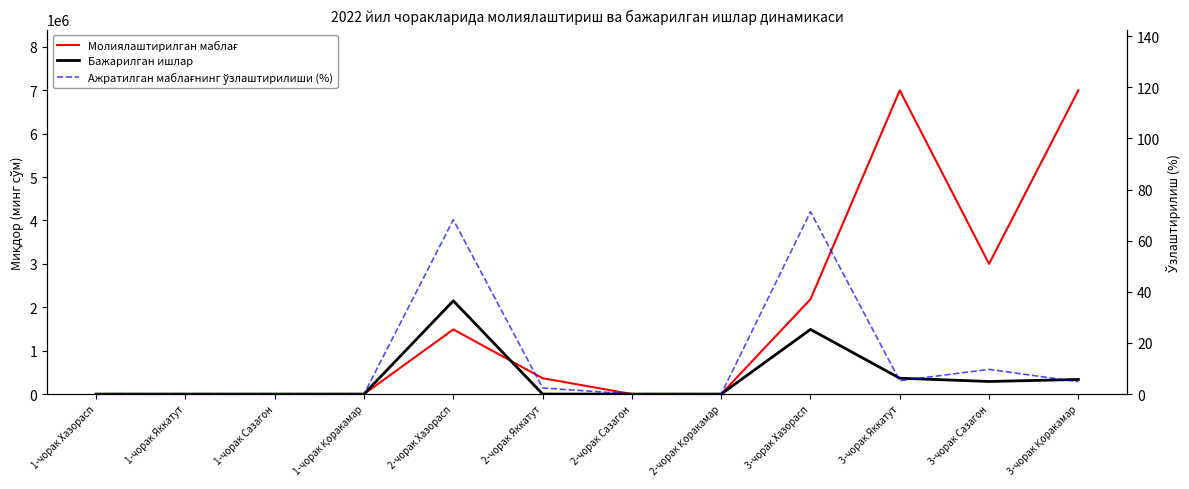

What is the difference between the second highest and second lowest values in the Молиялаштирилган маблағ series?

6997091.4